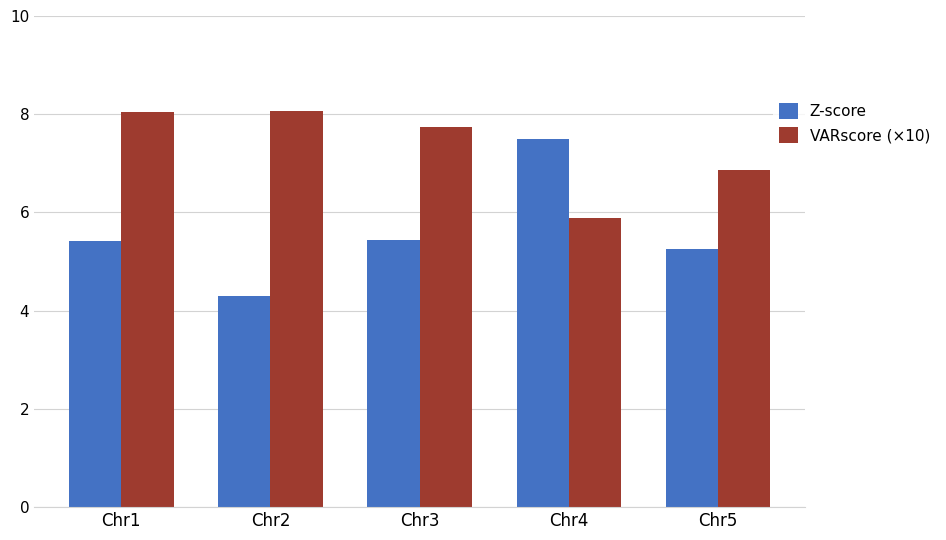

Which series has the largest range (max minus min)?

Z-score